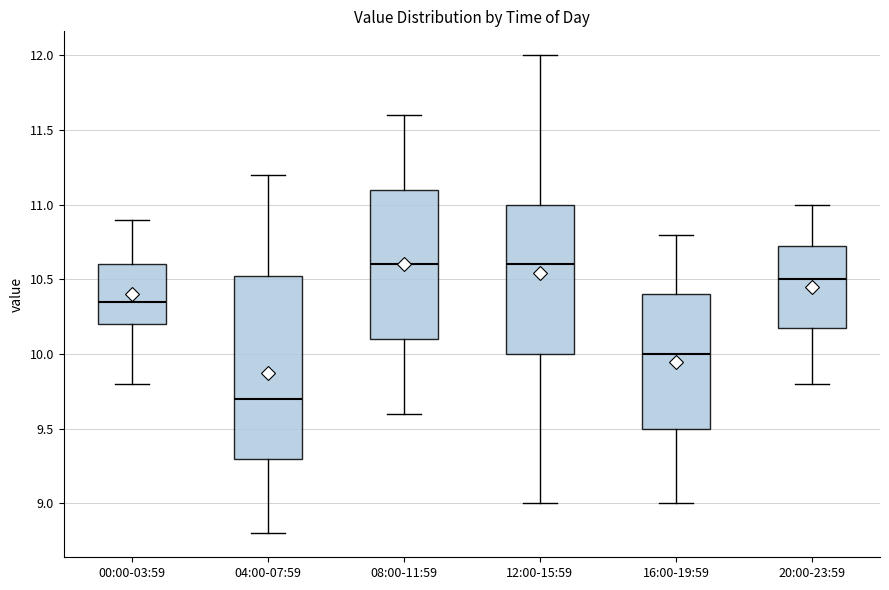

Reading left to right, transcribe this box plot: for each box, give where its median line is, the range the box spans, and where its two whiskers end, as read against the y-axis. The values are not printed on the chart, so give them approximately, as read against the axis.

00:00-03:59: median 10.35, box 10.20 to 10.60, whiskers 9.80 to 10.90
04:00-07:59: median 9.70, box 9.30 to 10.55, whiskers 8.80 to 11.20
08:00-11:59: median 10.60, box 10.10 to 11.10, whiskers 9.60 to 11.60
12:00-15:59: median 10.60, box 10.00 to 11.00, whiskers 9.00 to 12.00
16:00-19:59: median 10.00, box 9.50 to 10.40, whiskers 9.00 to 10.80
20:00-23:59: median 10.50, box 10.20 to 10.75, whiskers 9.80 to 11.00